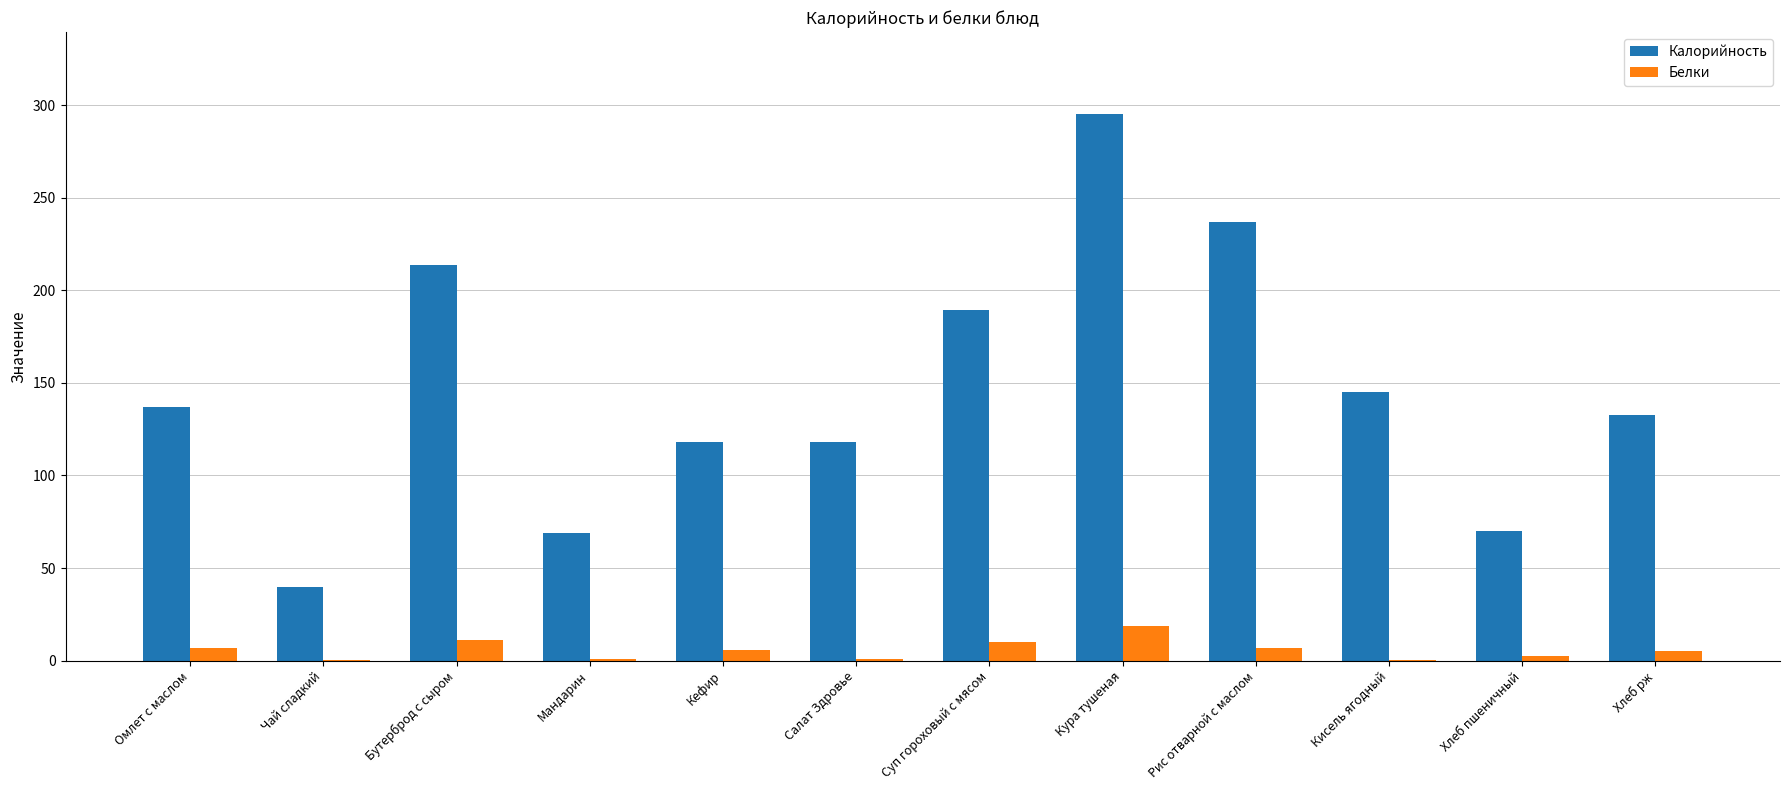

At which category is the sum across all series the highest?

Кура тушеная